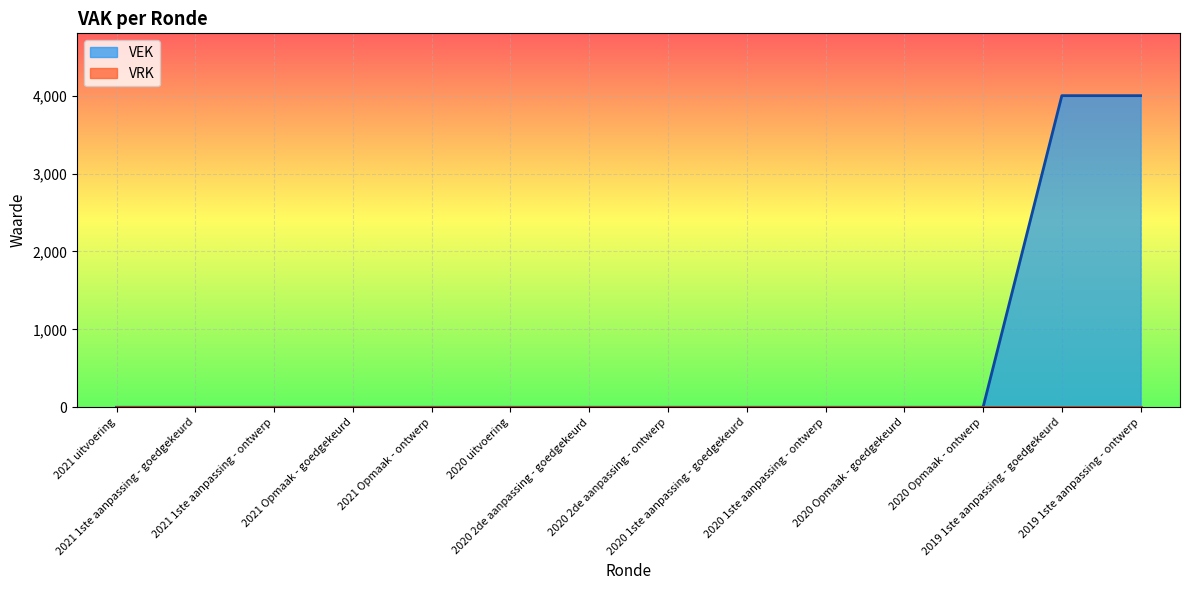

How many data points are above 0?

2